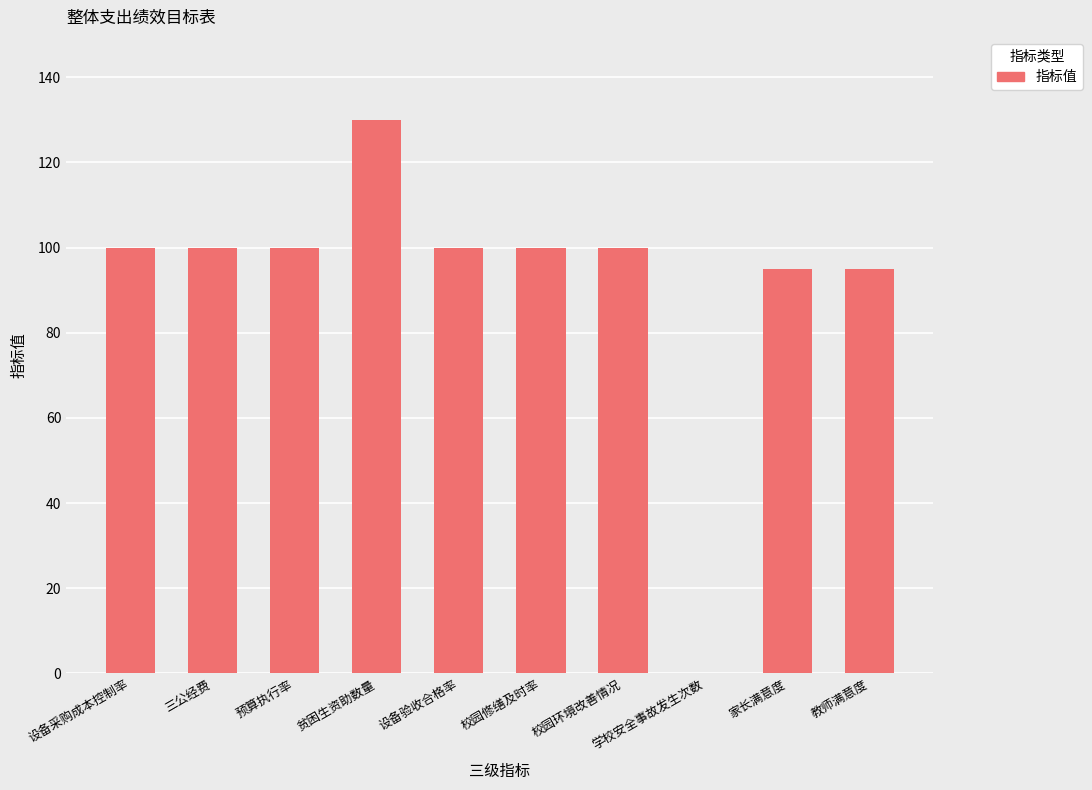

What is the change in value from 三公经费 to 学校安全事故发生次数?

-100